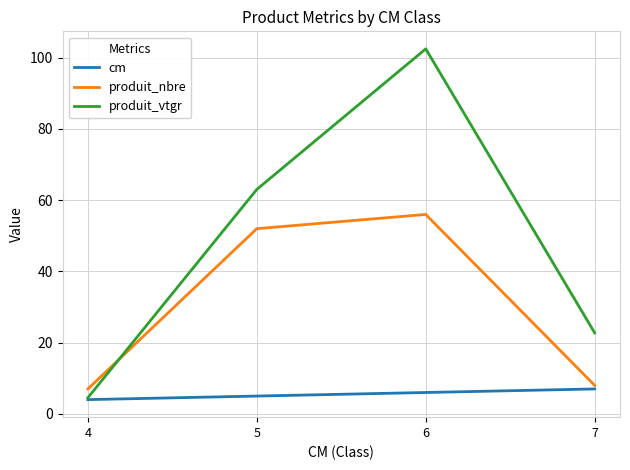

At which label does cm reach its peak?

7